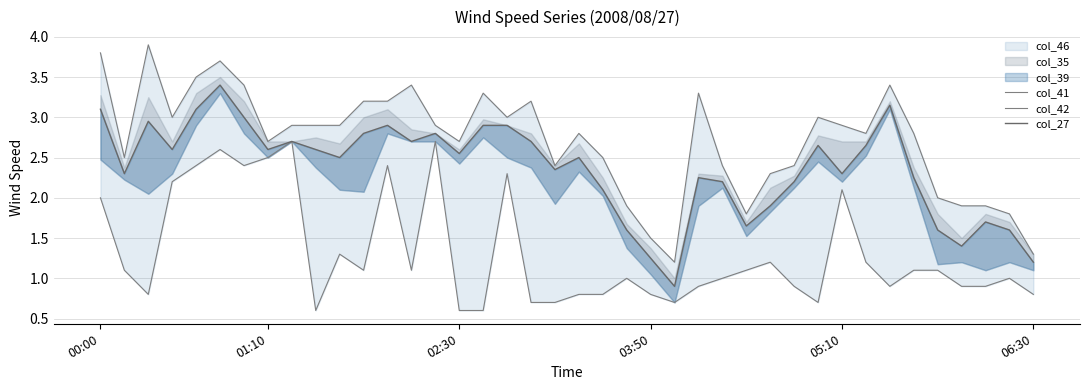

How many lines are shown in the chart?

3